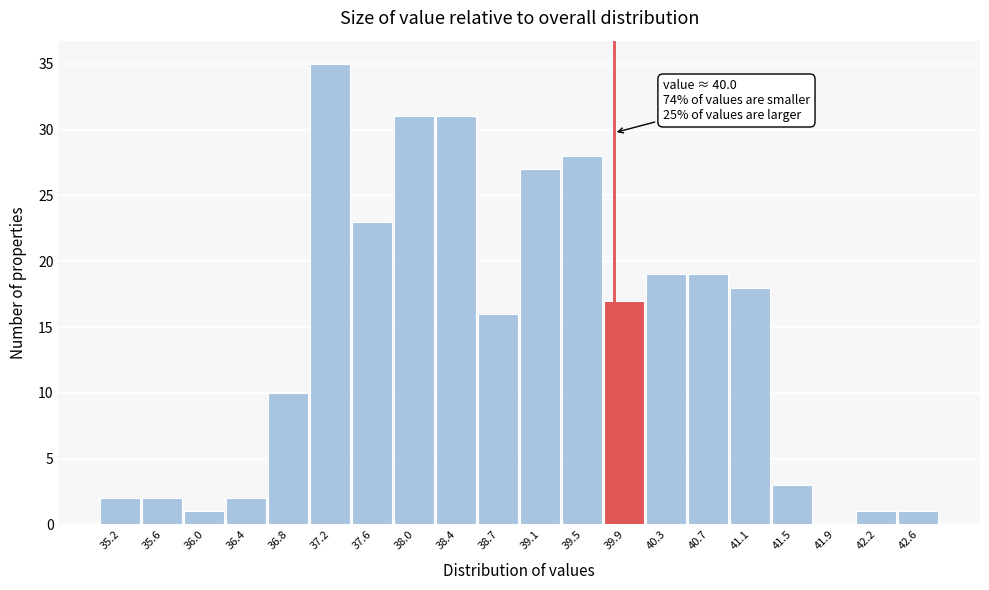

Reading right to left, list all the values displayed in this chart.

42.6=1	42.2=1	41.9=0	41.5=3	41.1=18	40.7=19	40.3=19	39.9=17	39.5=28	39.1=27	38.7=16	38.4=31	38.0=31	37.6=23	37.2=35	36.8=10	36.4=2	36.0=1	35.6=2	35.2=2